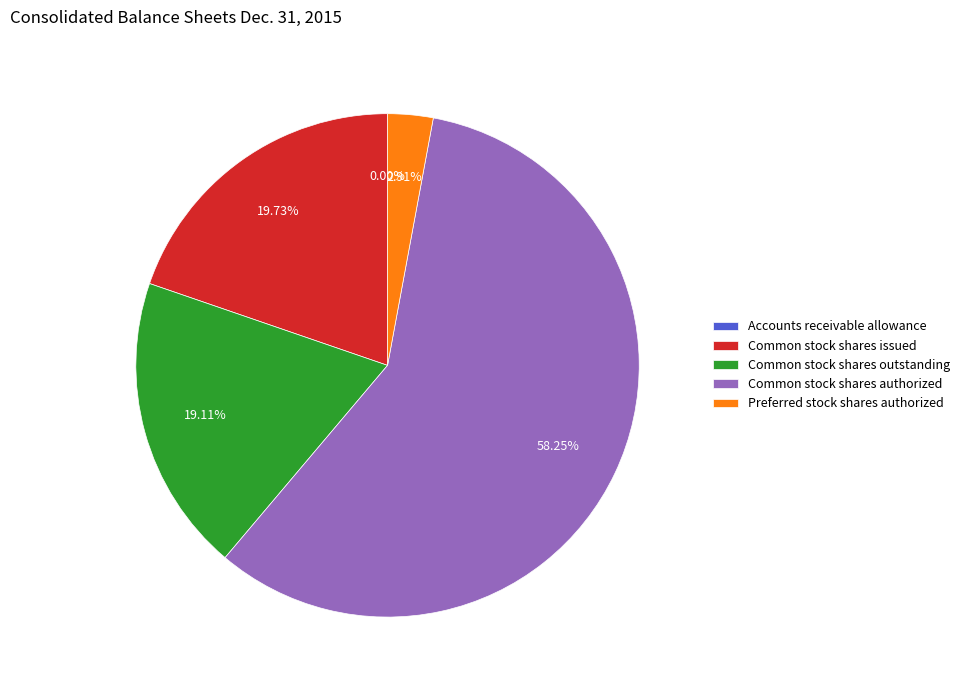

Combined, do Common stock shares authorized and Common stock shares issued account for over 50%?

Yes